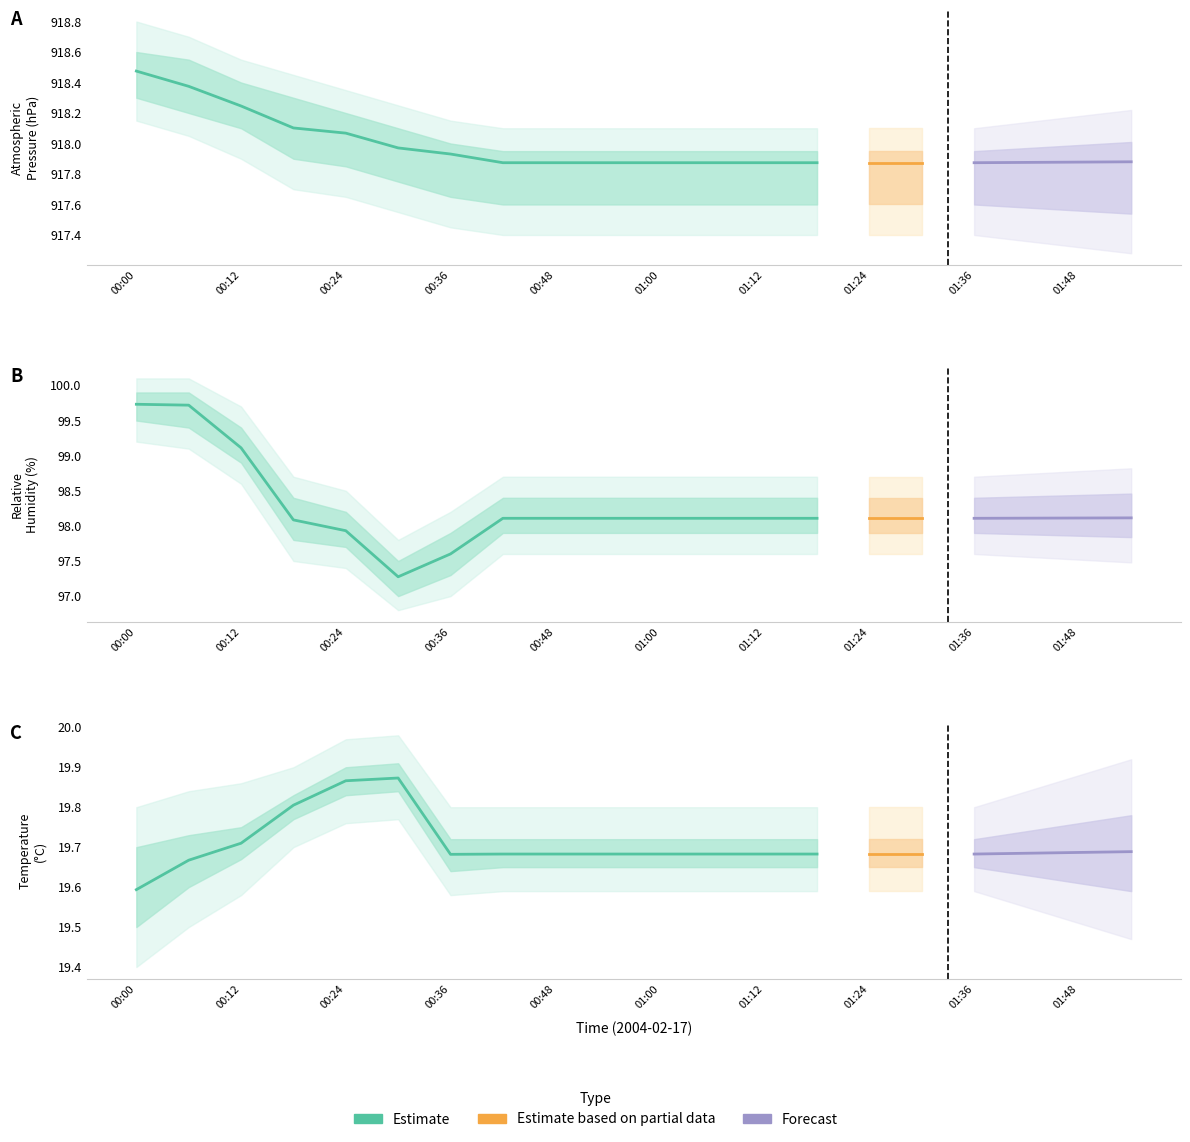

What is the maximum value shown in the chart?

918.5